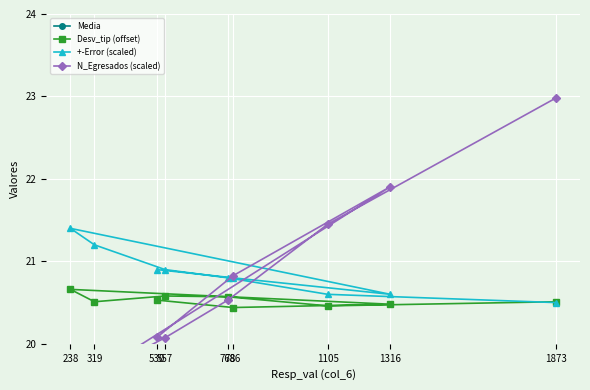

What is the minimum value for Desv_tip (offset)?

20.4